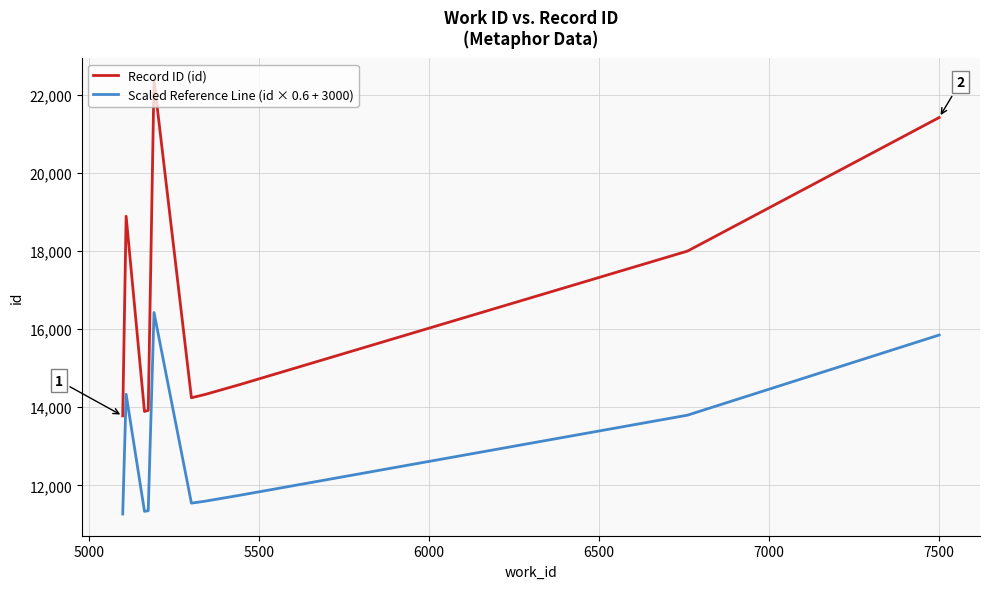

How many interior local peaks does the Record ID (id) series have?

2